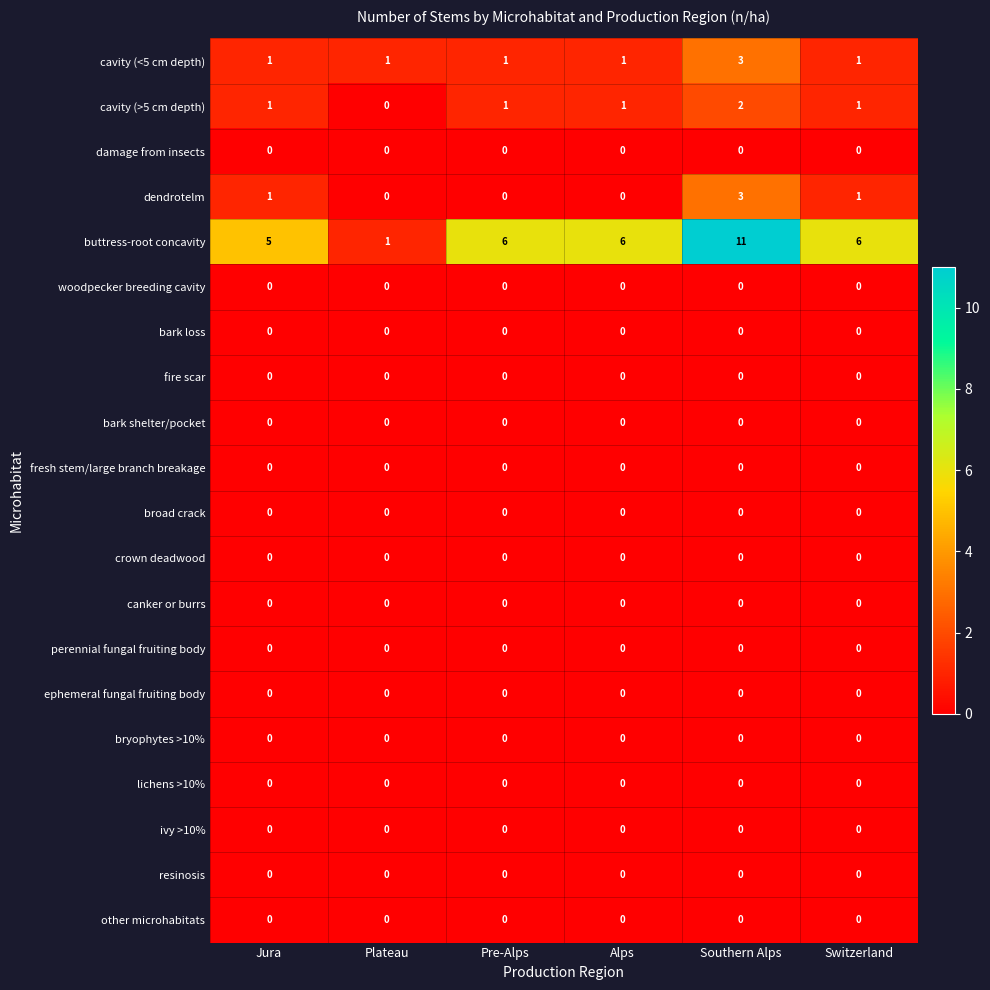

Which series has the largest total across all categories?

buttress-root concavity